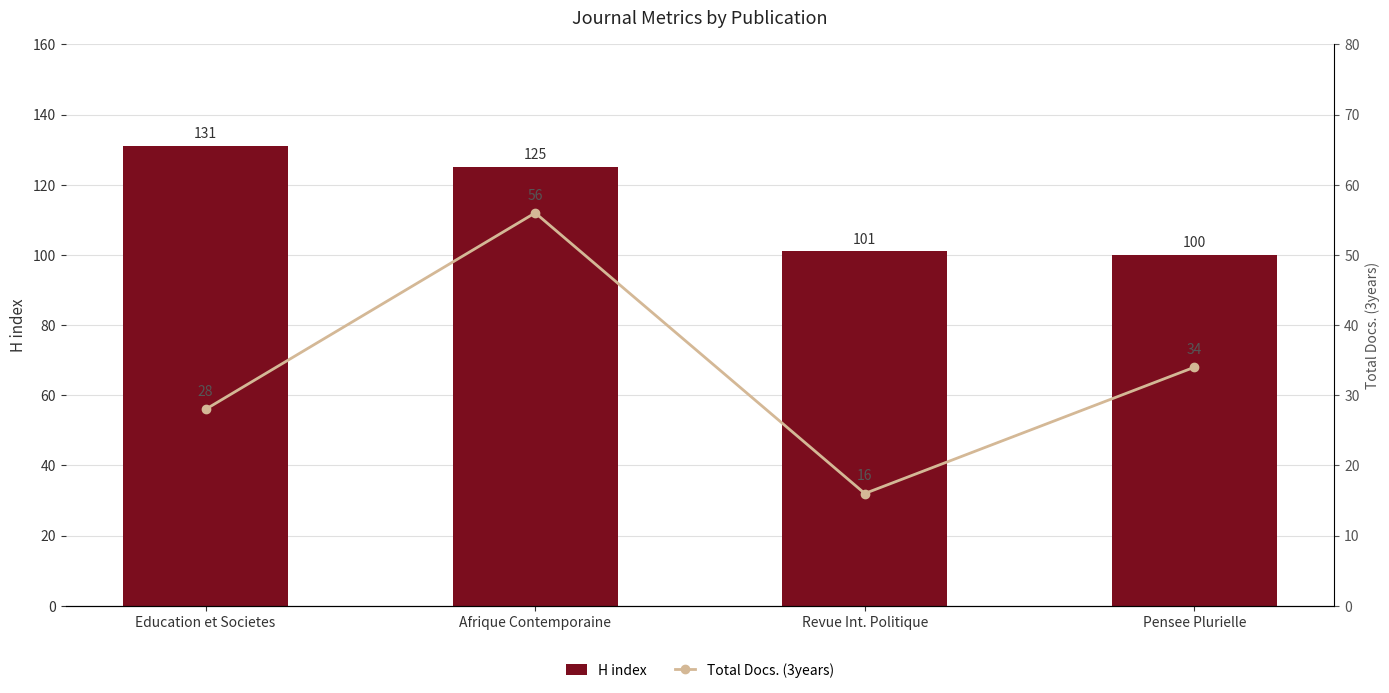

List the series in order of their overall mean, highest first.

H index, Total Docs. (3years)